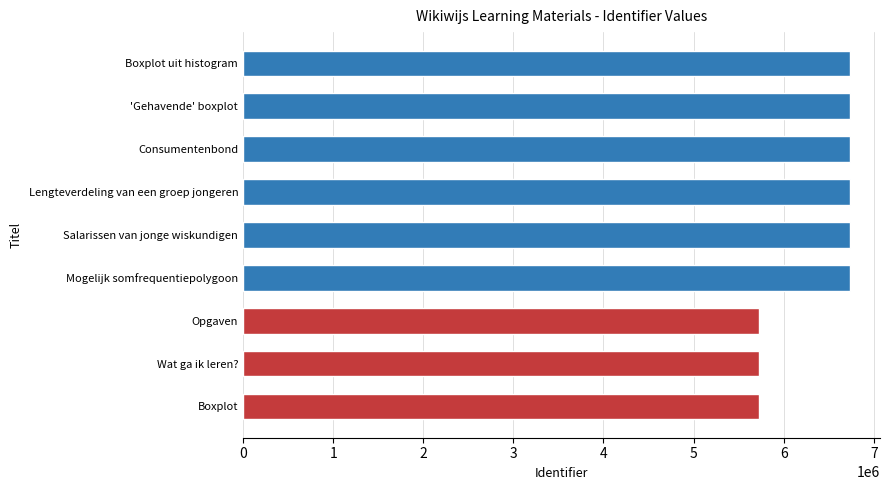

True or false: the data shows 11026431 at 'Gehavende' boxplot.

False